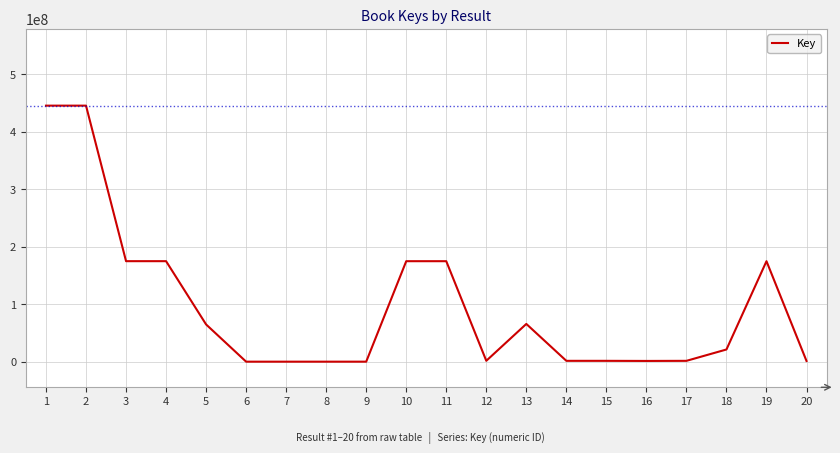

What is the difference between the maximum and minimum values?

445285769